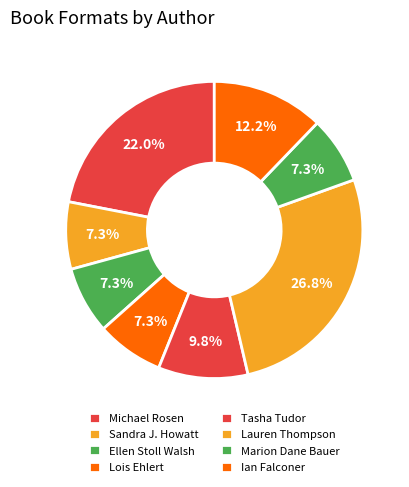

Is there a majority slice in this chart?

No